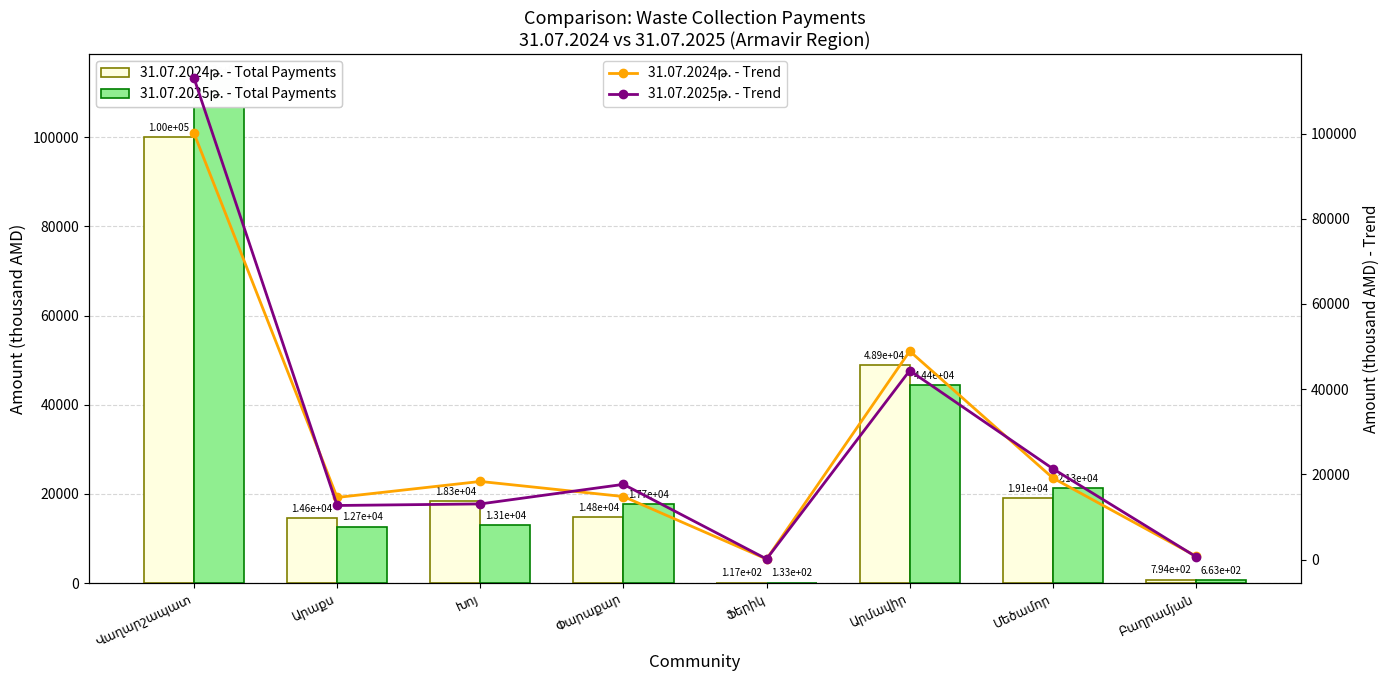

Count the number of data series in this chart.

4